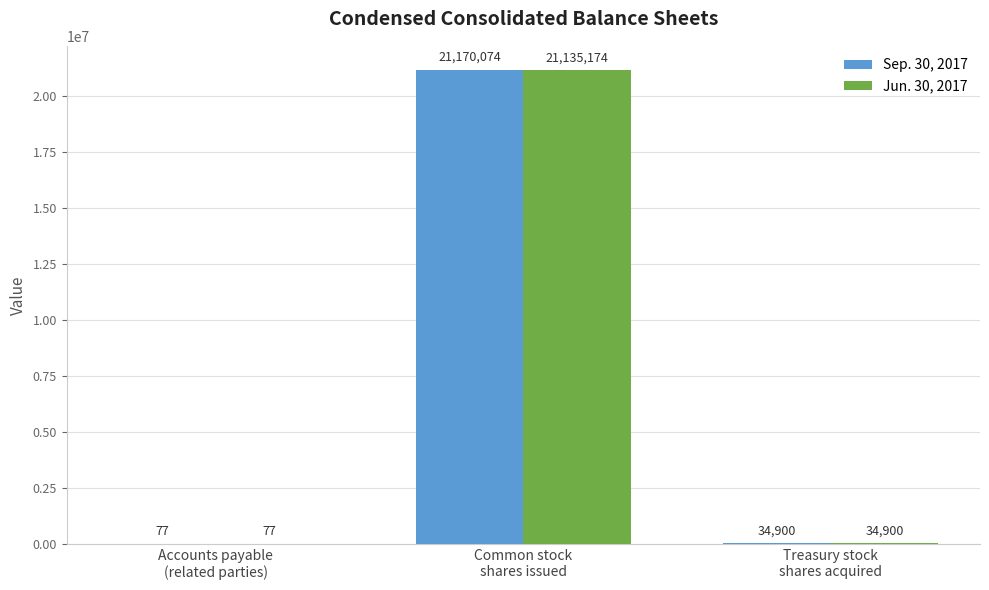

The value of Jun. 30, 2017 at Common stock
shares issued is 38030089. True or false?

False